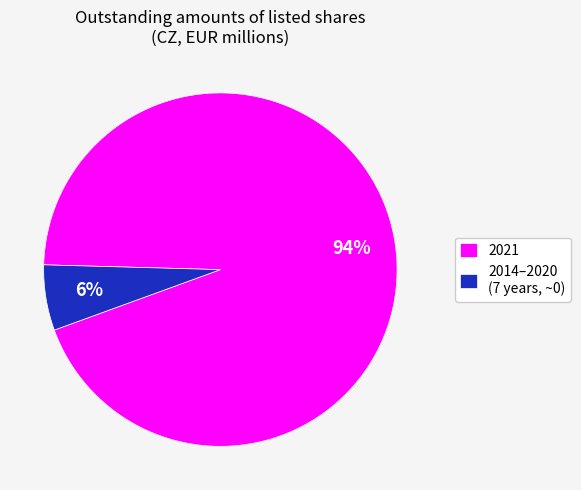

To the nearest percent, what is the average slice percentage?

50%